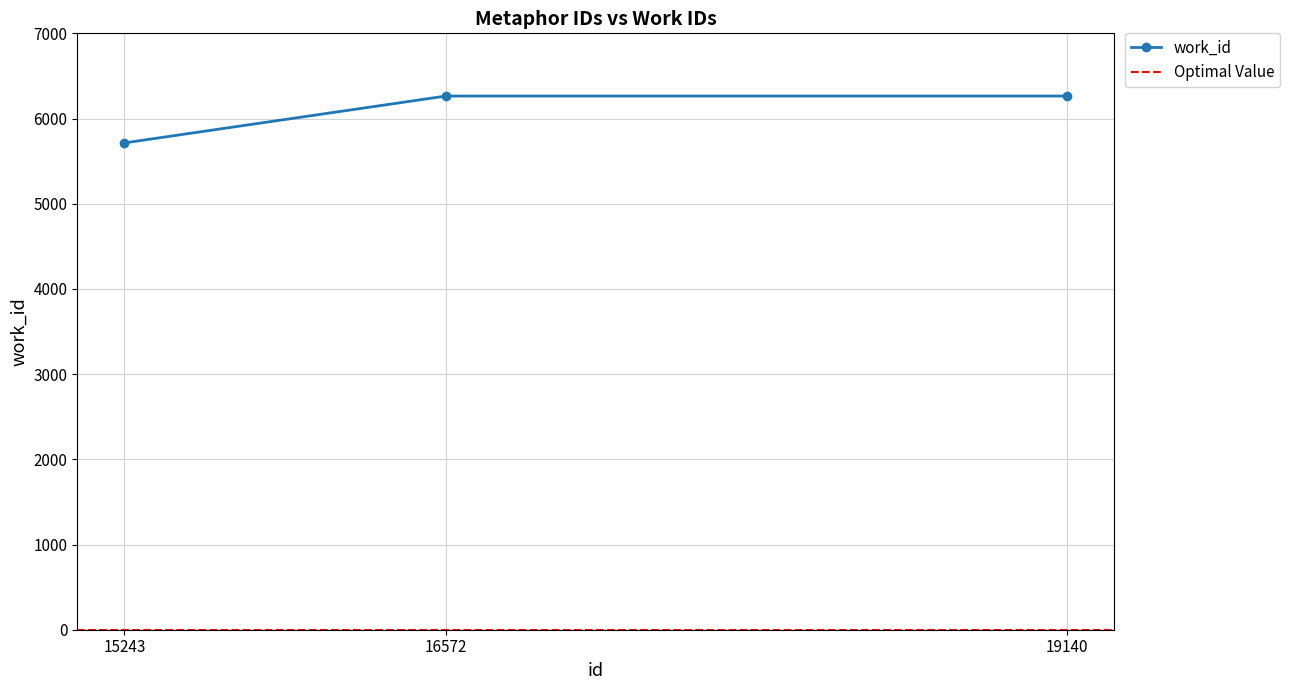

Reading left to right, list all the values displayed in this chart.

5714	6264	6264